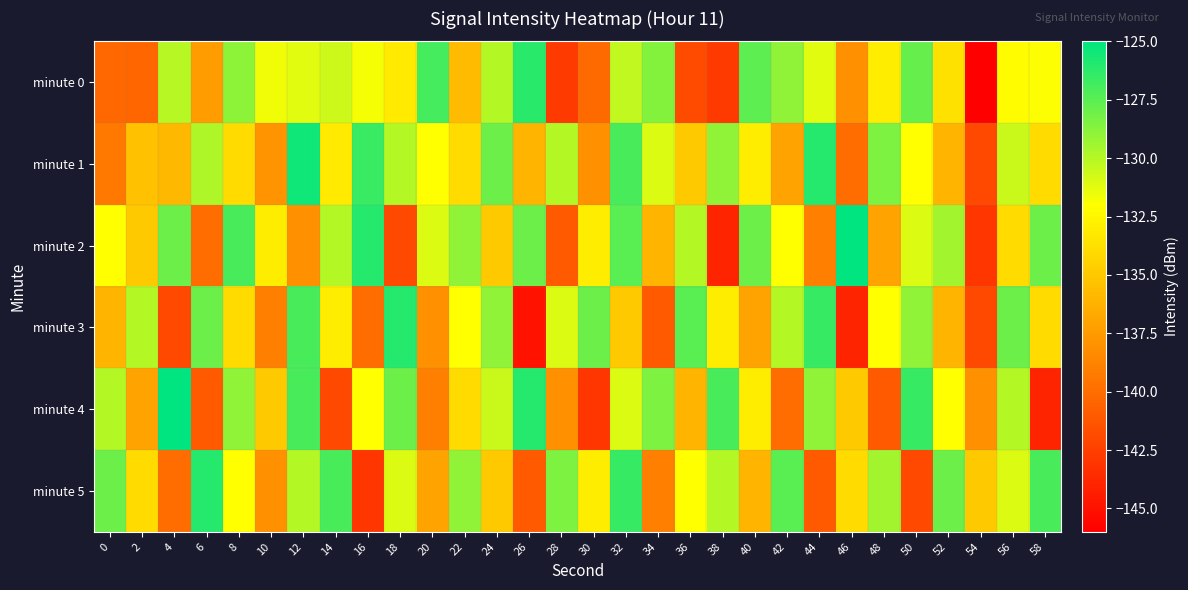

How many data points does each series have?

30